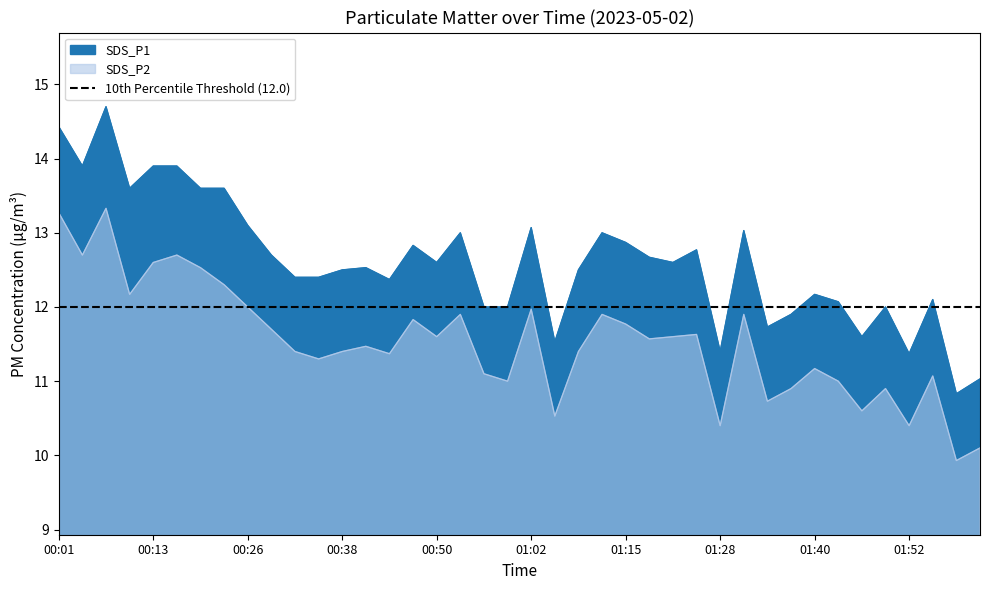

What is the sum of the SDS_P1 values at 00:07 and 01:46?

26.3